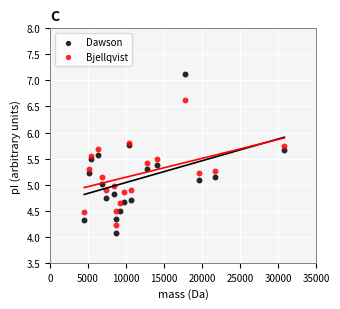

Which series contains the highest Y value?

Dawson